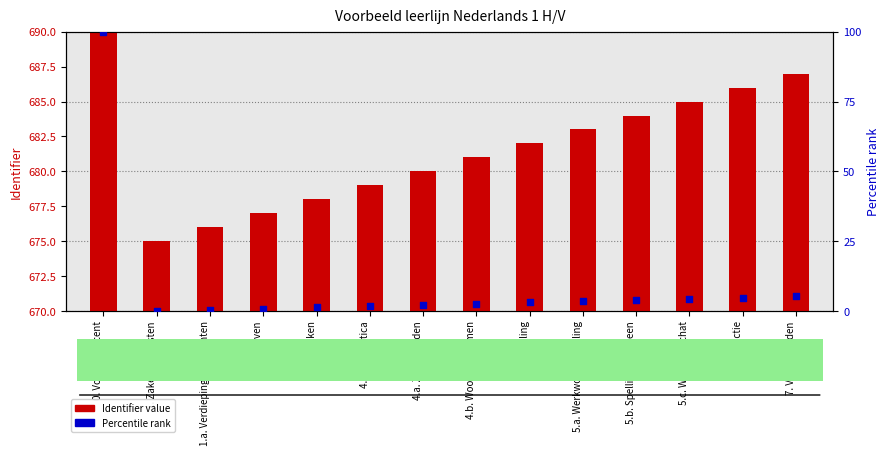

Which series reaches the maximum Y coordinate?

Identifier value